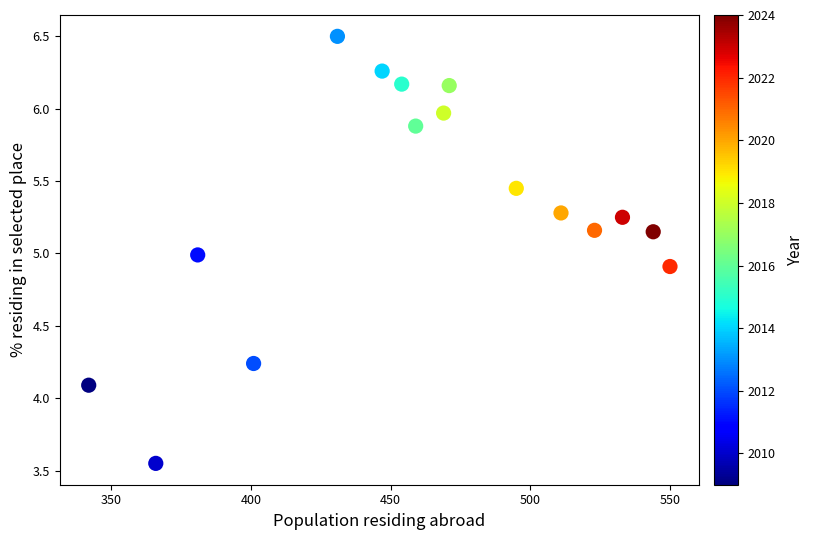

What is the range of X values (max minus min)?

208.0